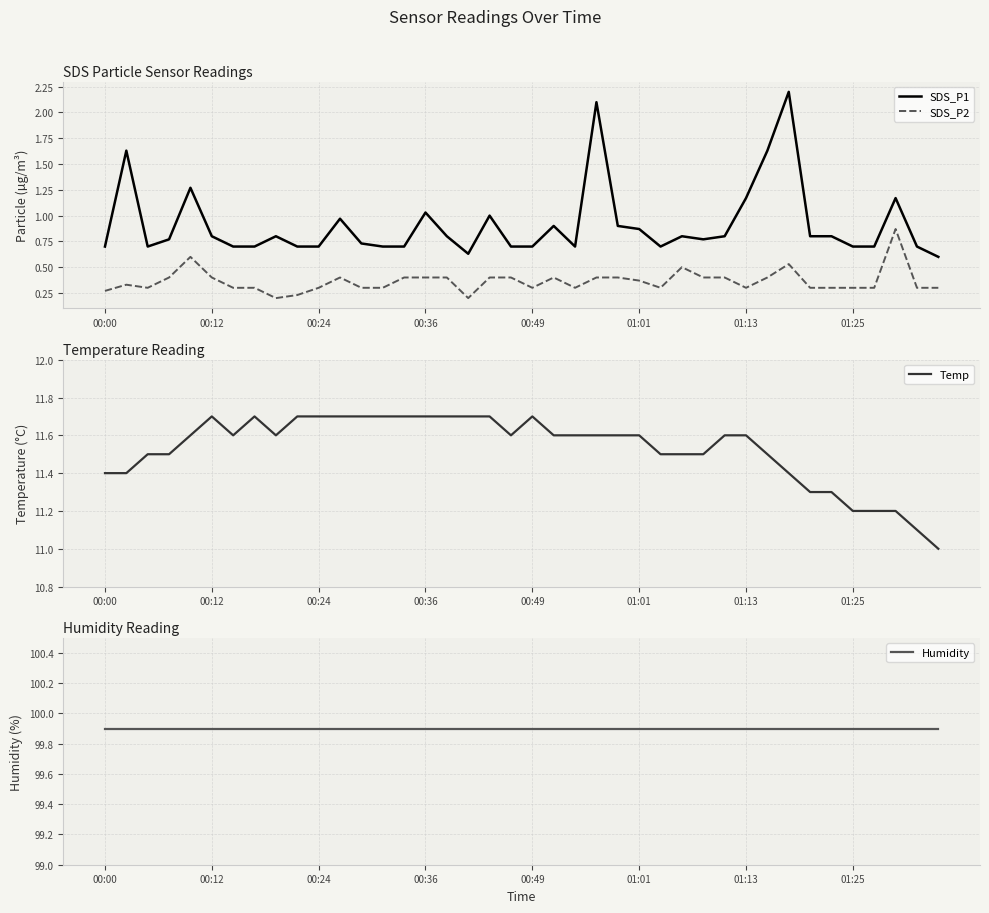

The value of SDS_P2 at 00:49 is 0.1. True or false?

False